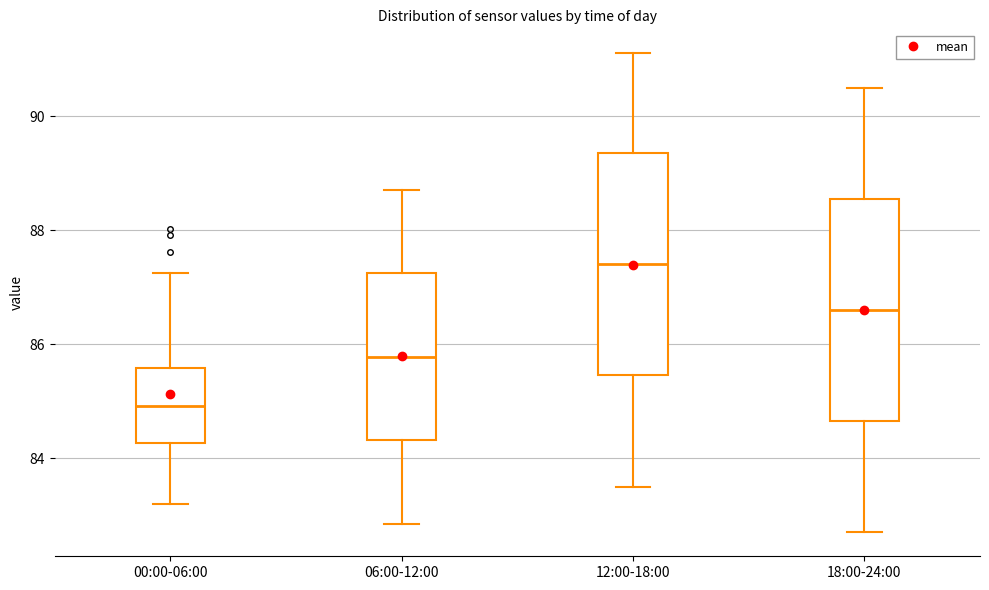

Where is the upper edge of the box for 12:00-18:00 on the y-axis? The values are not printed on the chart, so give them approximately, as read against the axis.

89.4